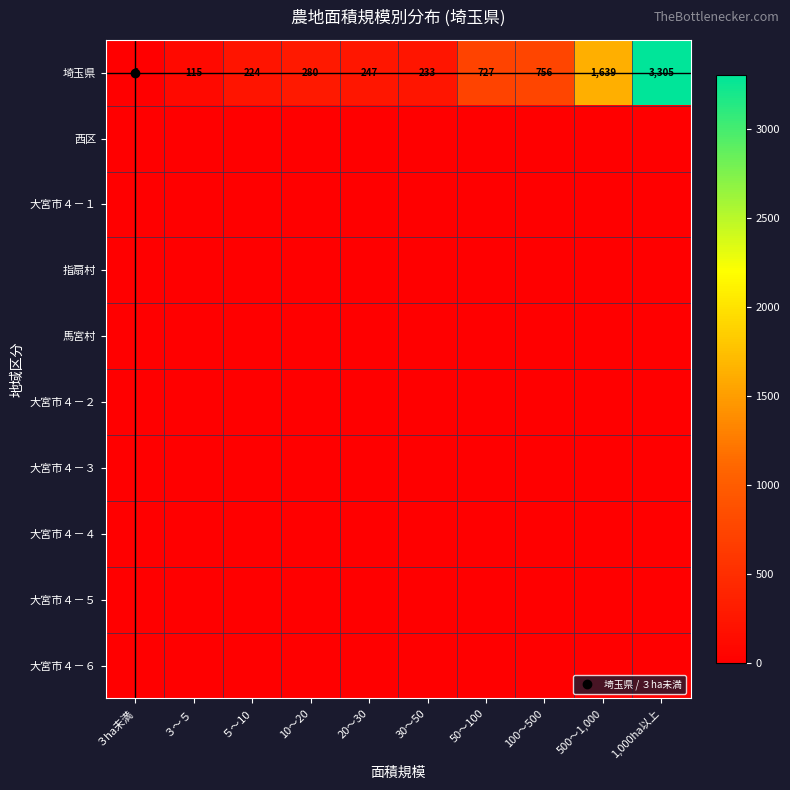

Is it true that 大宮市４－５ equals 0 at 1,000ha以上?

True